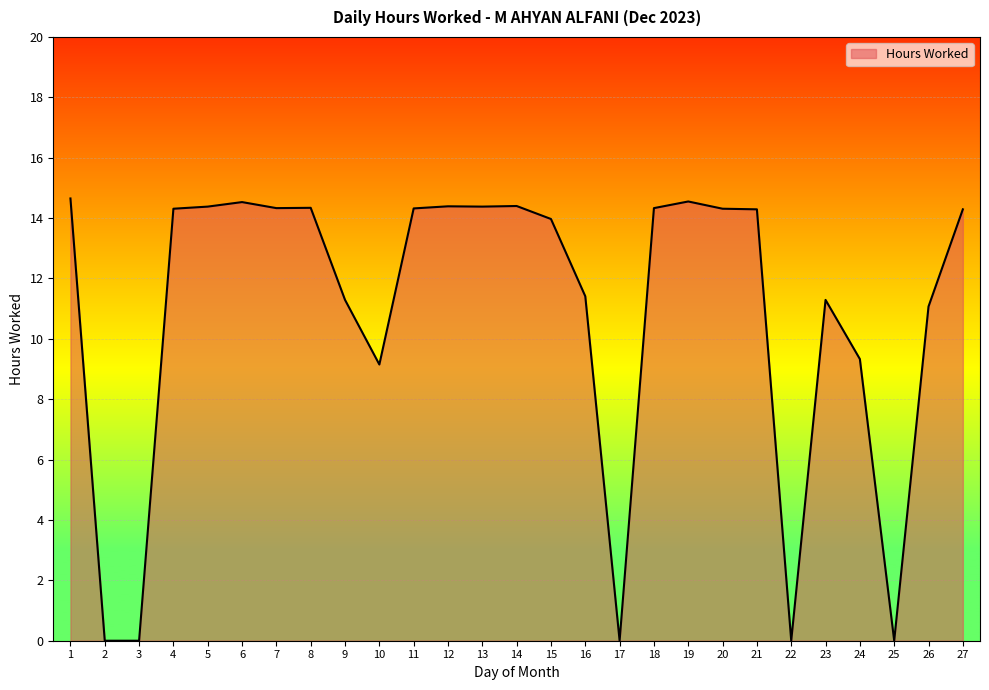

How many lines are shown in the chart?

1